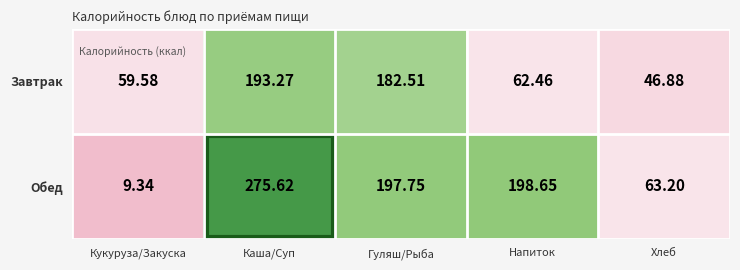

At which category does the chart reach its minimum across all series?

Кукуруза/Закуска